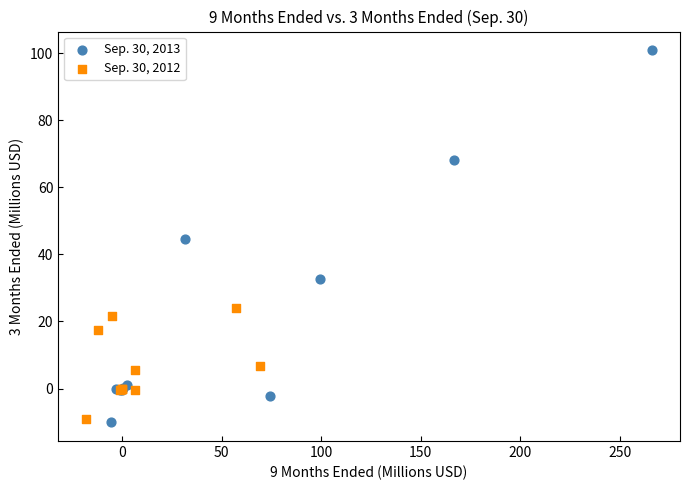

Which series has the widest spread of Y values?

Sep. 30, 2013